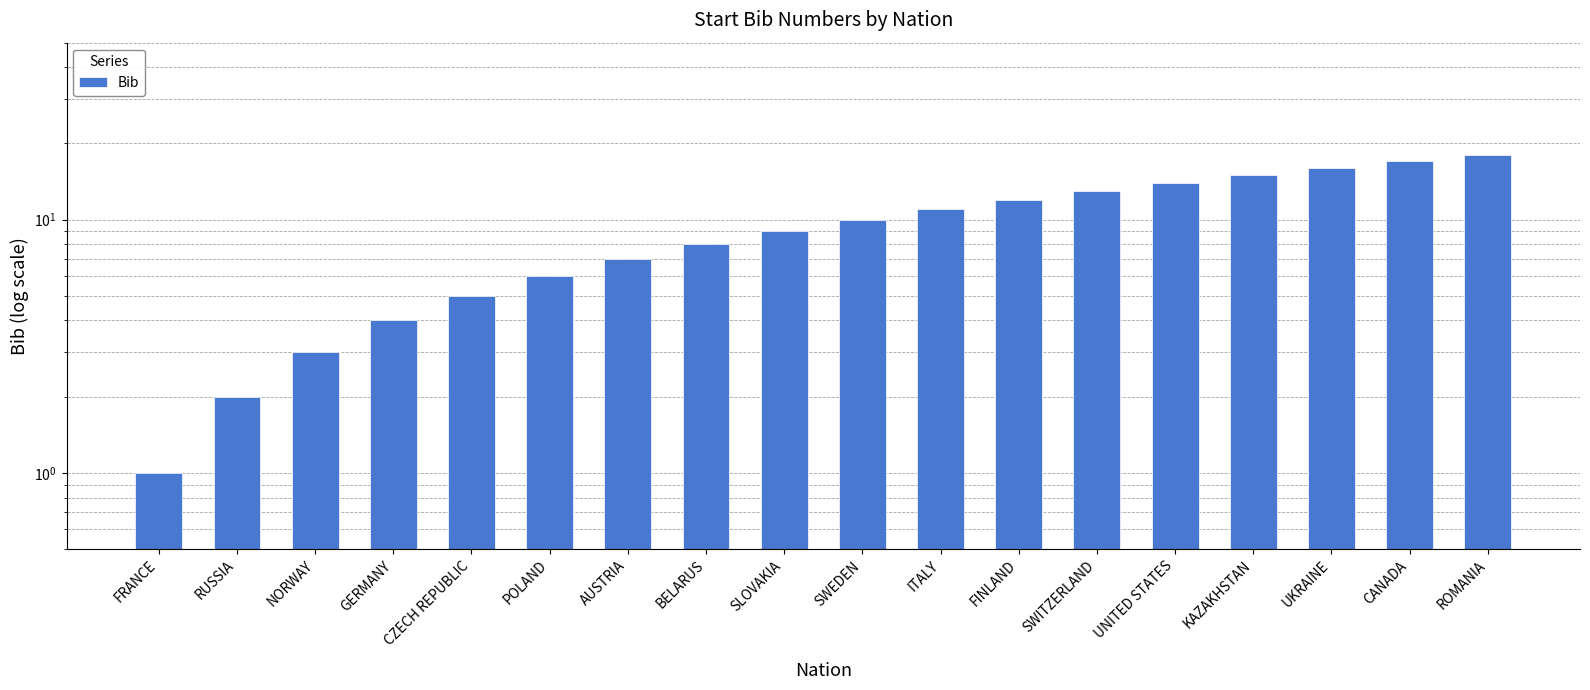

The value at NORWAY is 1. True or false?

False